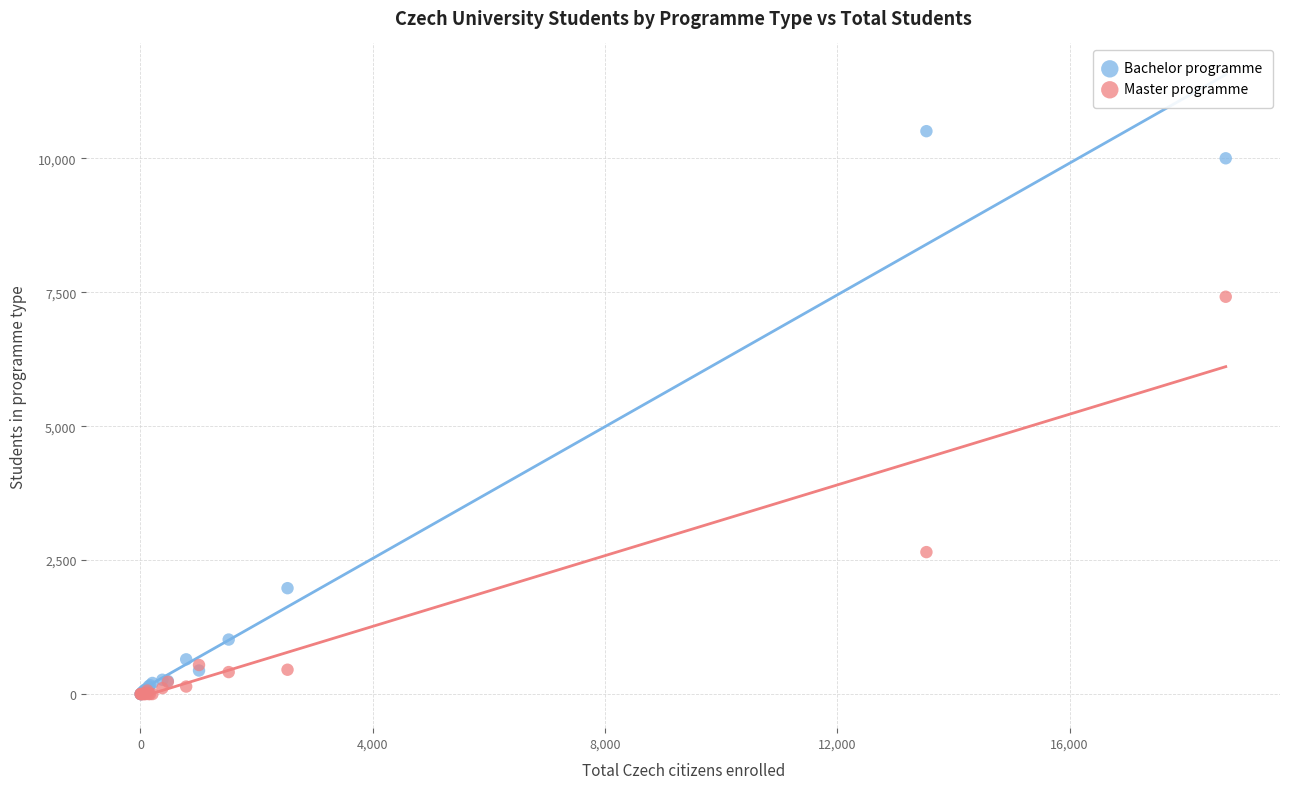

In the Master programme series, what Y value is closest to 3707?

2649